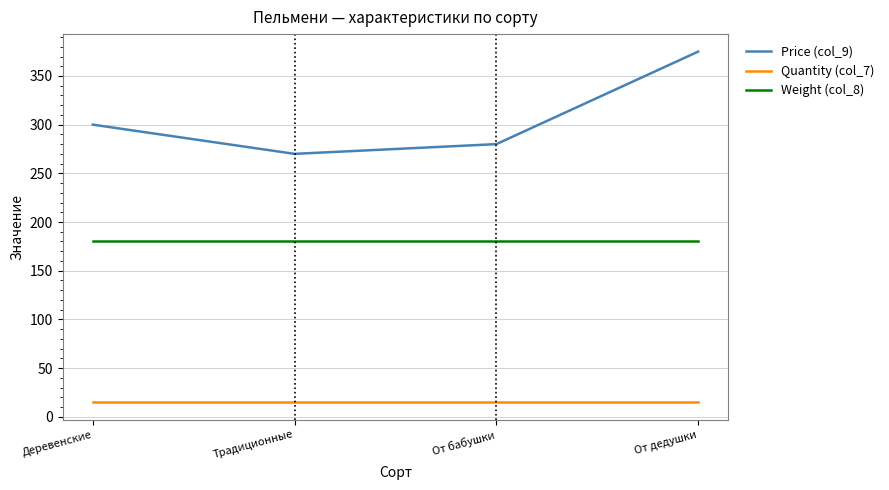

What is the minimum value shown in the chart?

15